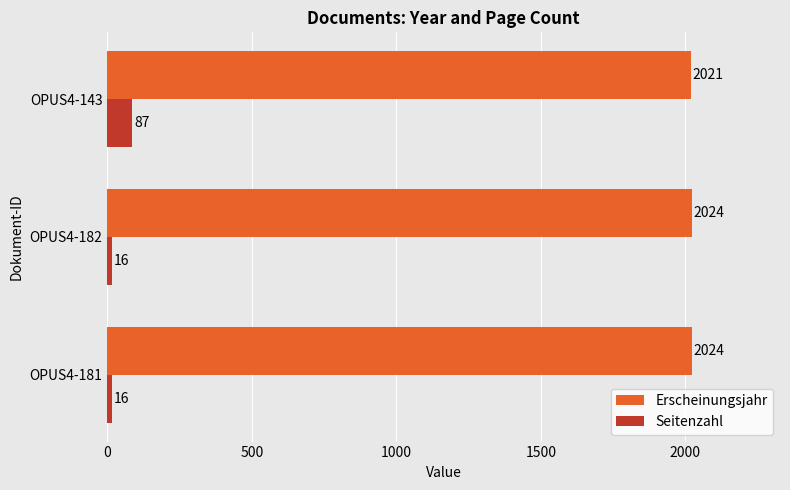

What is the difference between the maximum and minimum values in the Erscheinungsjahr series?

3